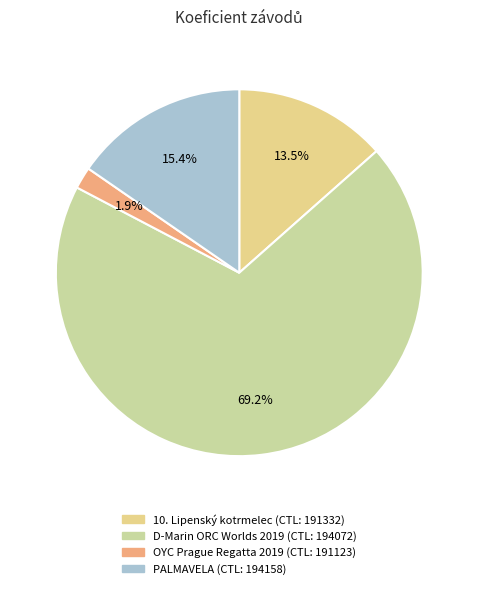

How many segments does this pie chart have?

4